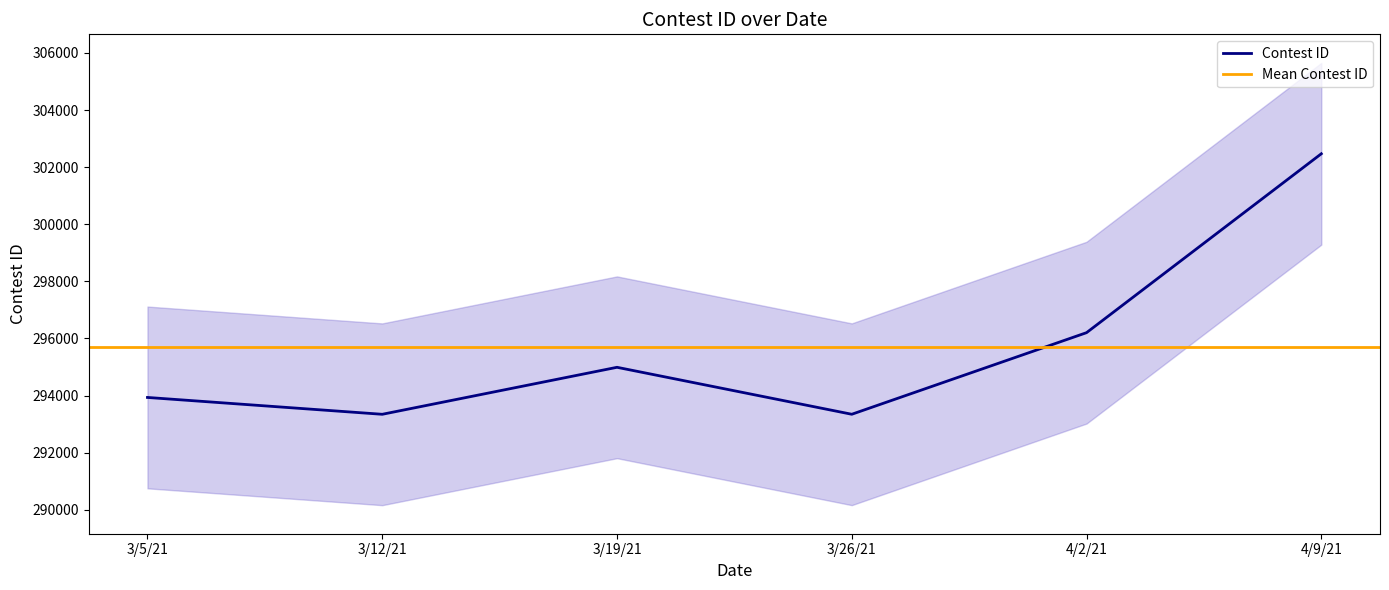

The value of Contest ID at 4/9/21 is 302469. True or false?

True